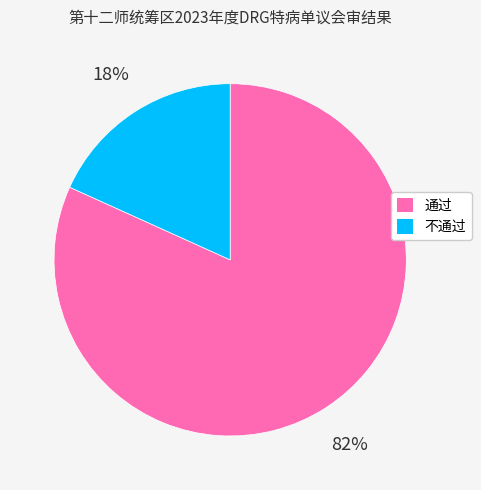

Is it true that 不通过 is 4% of the pie?

False